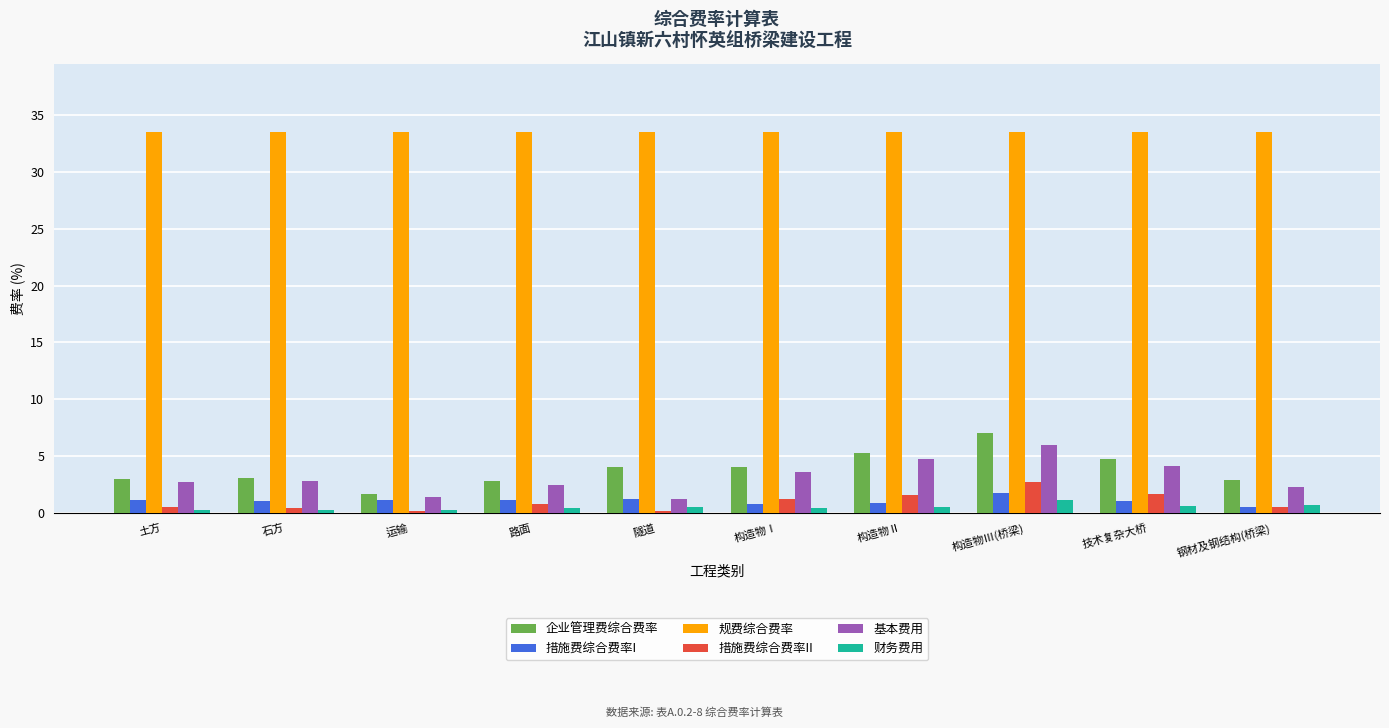

Read the 企业管理费综合费率 value at 运输.

1.6